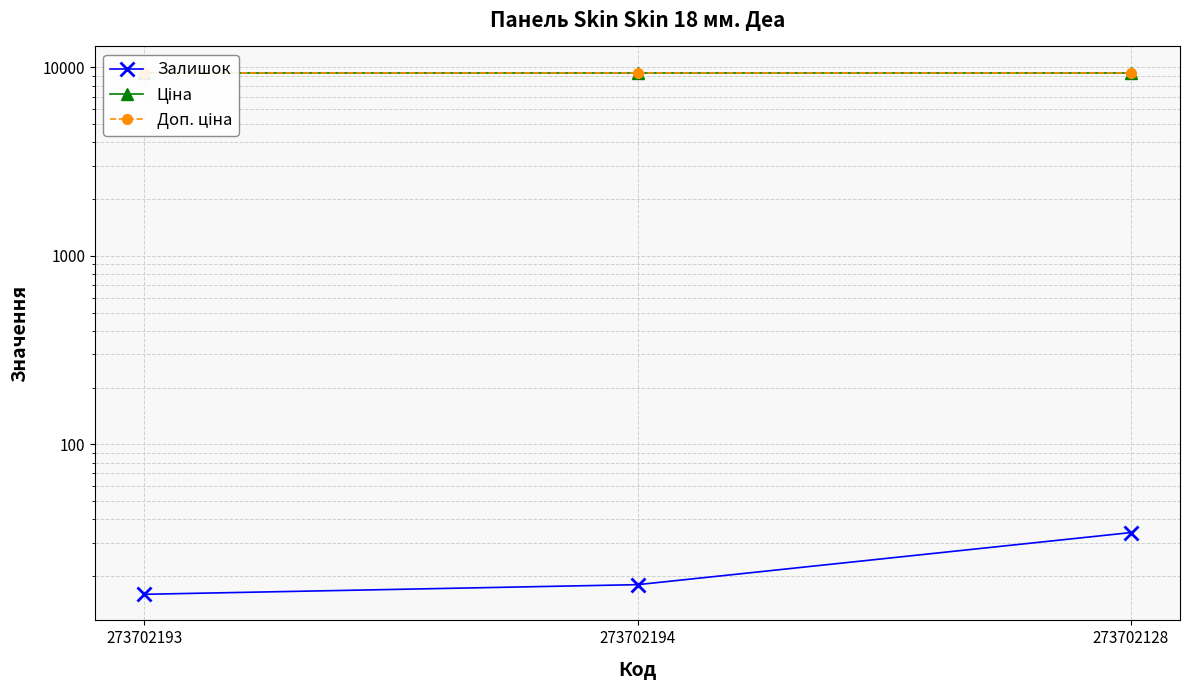

The Залишок series shows 16.0 at 273702193. True or false?

True